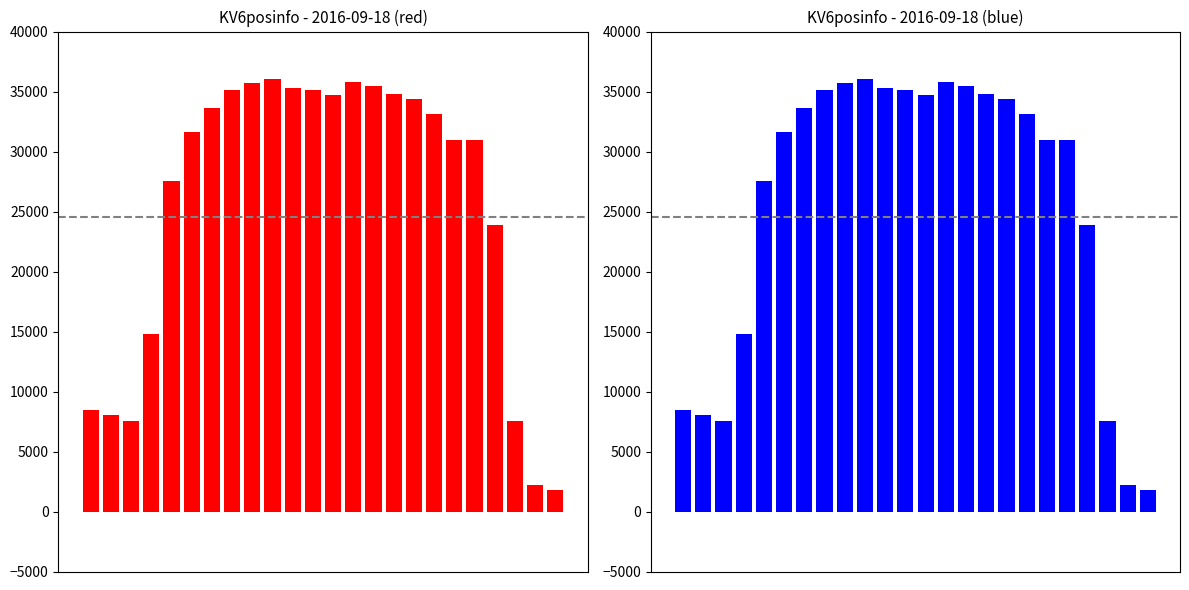

What is the sum of the values at 15 and 11?

69959